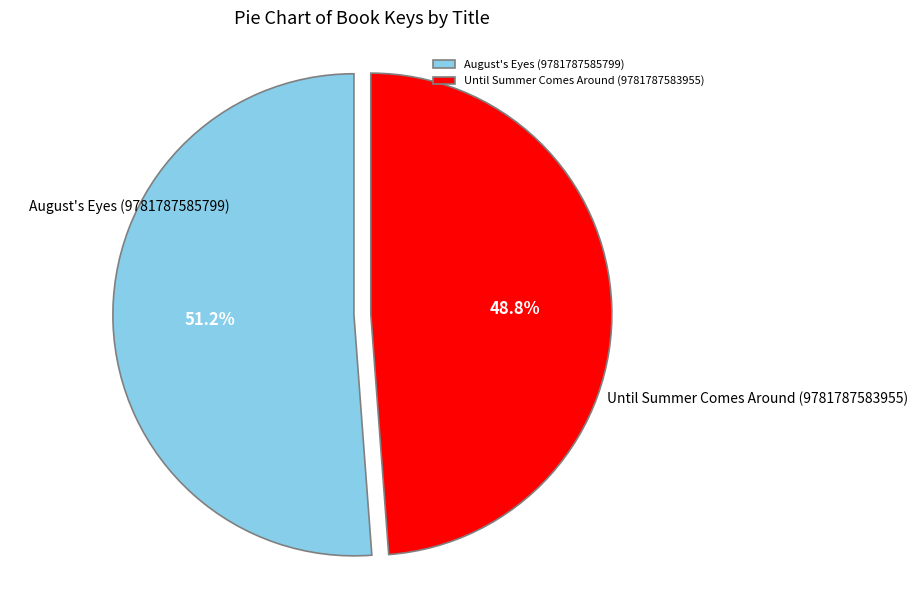

Which category has the biggest portion of the pie?

August's Eyes (9781787585799)